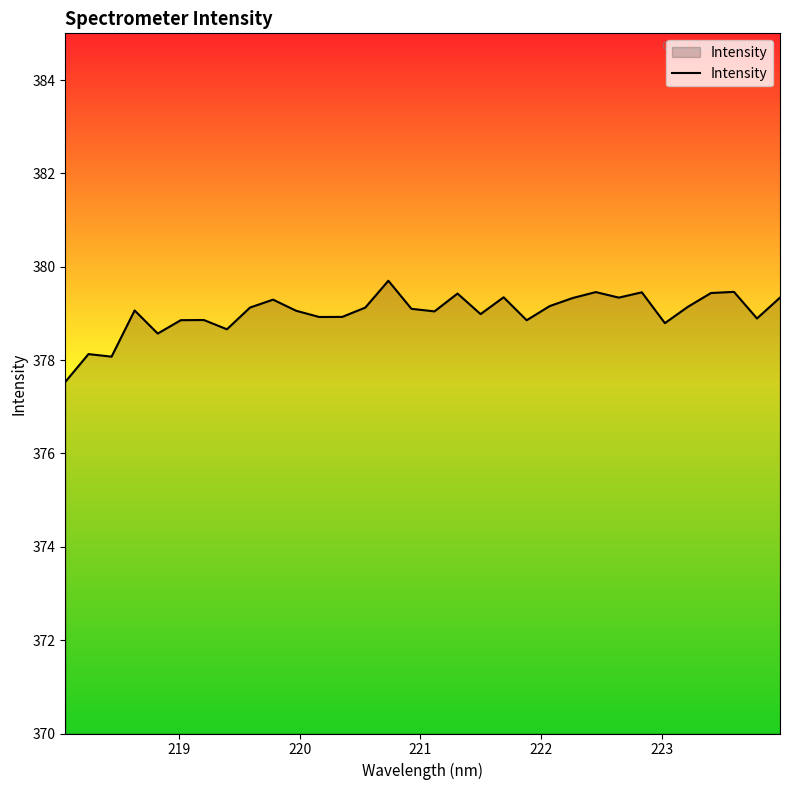

What is the smallest value displayed?

377.5